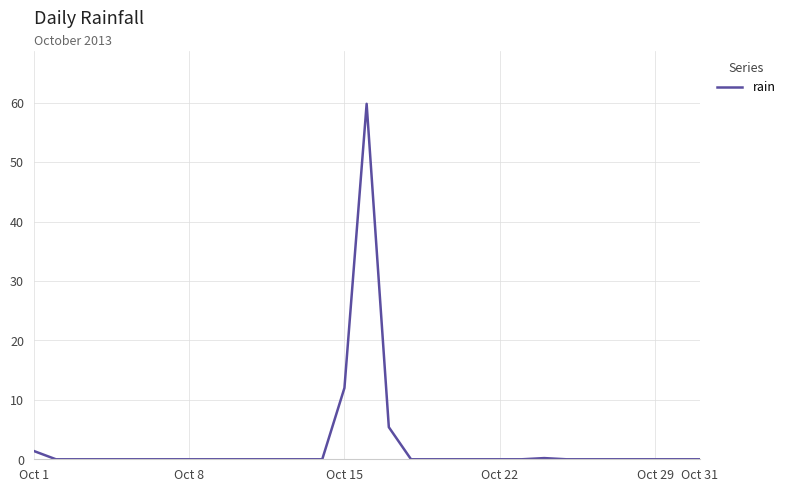

How many lines are shown in the chart?

1